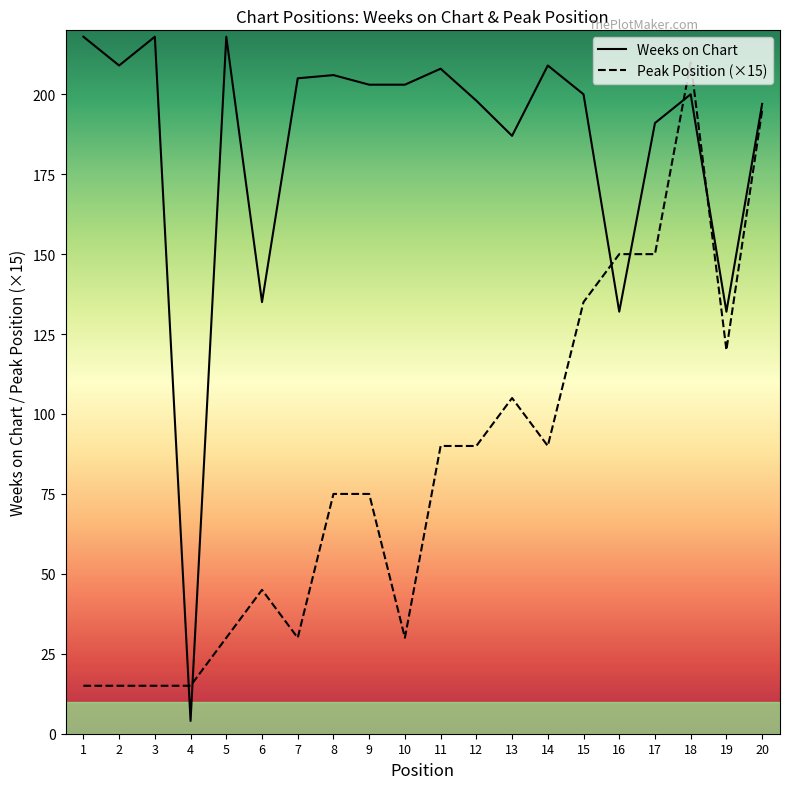

Rank the categories by Peak Position value from lowest to highest.

1, 2, 3, 4, 5, 7, 10, 6, 8, 9, 11, 12, 14, 13, 19, 15, 16, 17, 20, 18